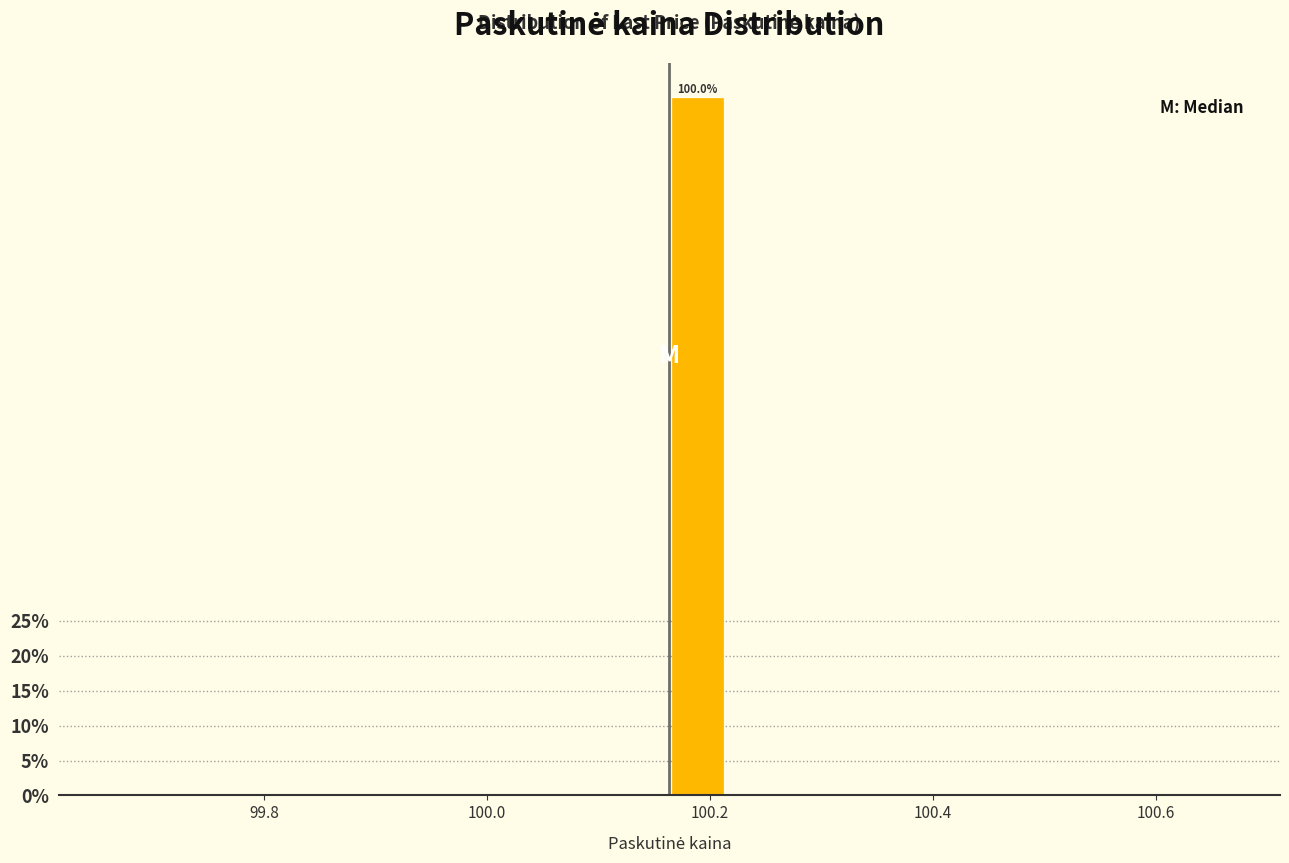

Read against the x-axis, roughly where is the centre of the tallest bar?

100.18